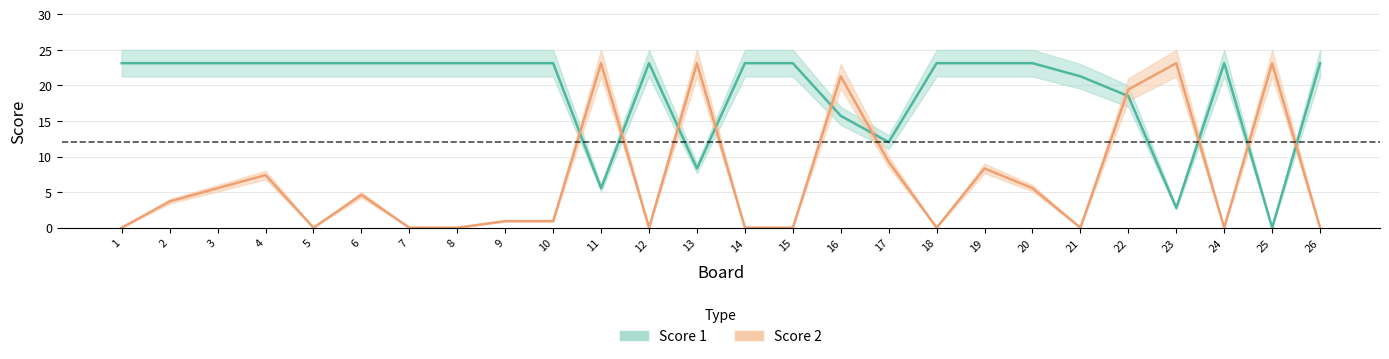

At 8, list the series in order from largest to smallest.

Score 1, Score 2